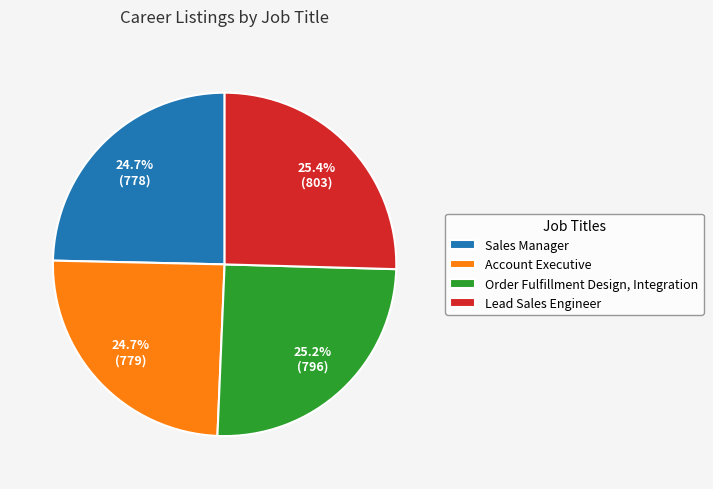

To the nearest percent, what portion does Sales Manager represent?

25%